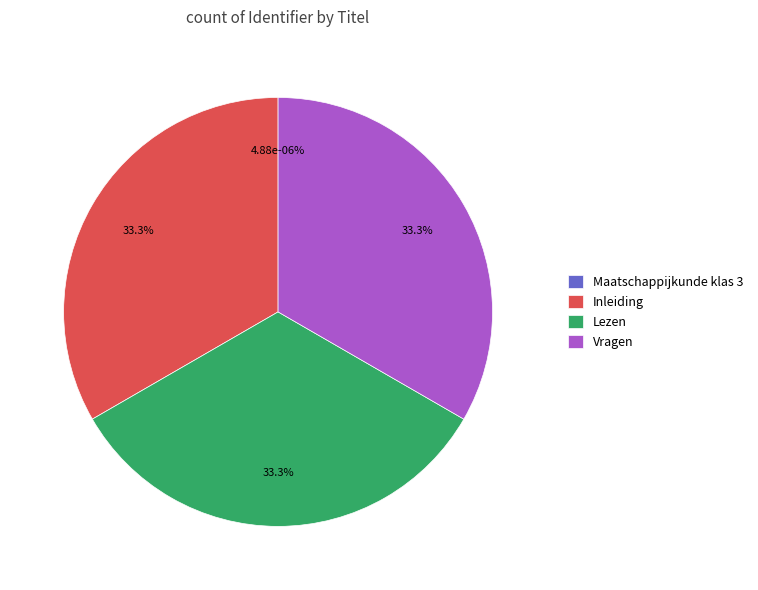

To the nearest percent, what is the difference between the largest and smallest slice percentages?

33%